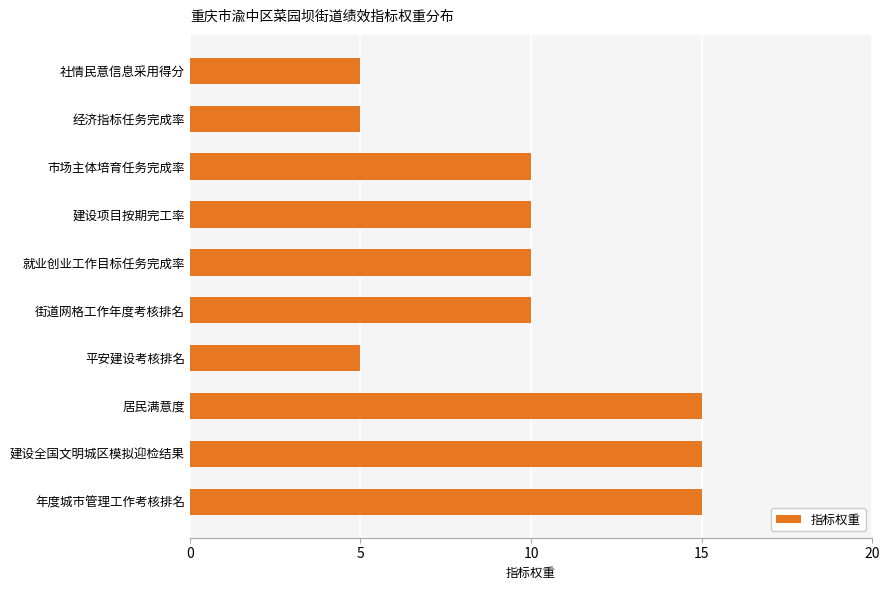

What is the greatest value displayed?

15